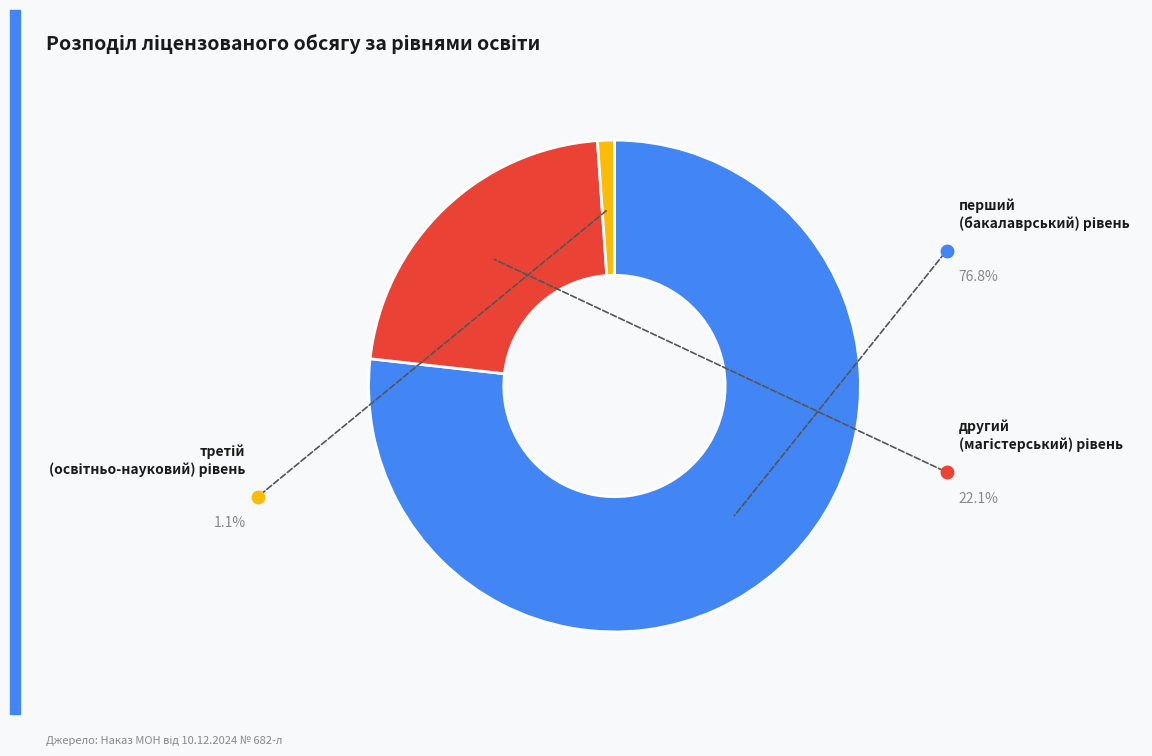

Is there a majority slice in this chart?

Yes